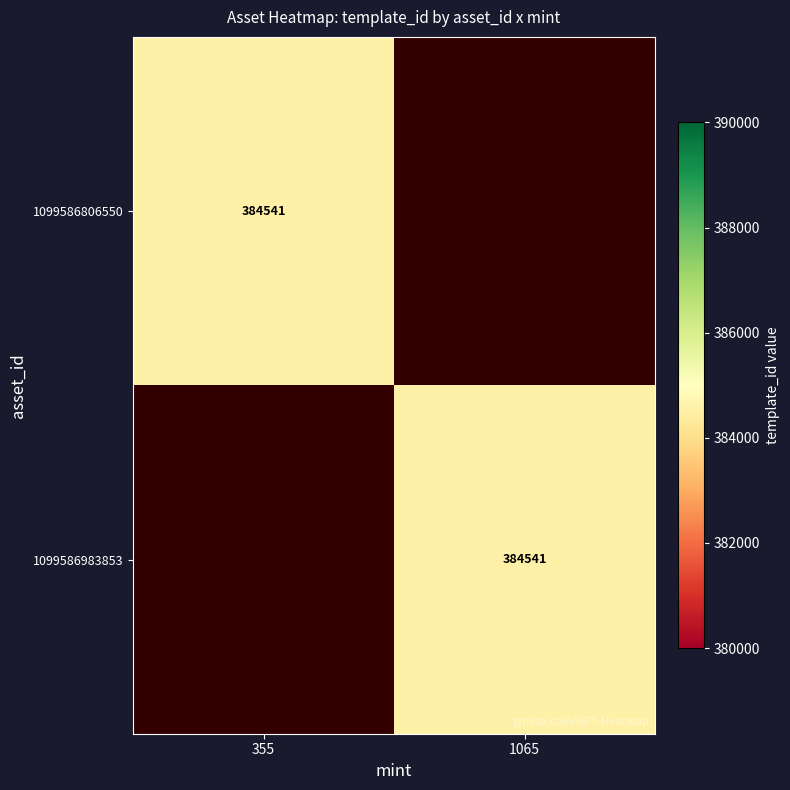

What is the total value across all series at 1065?

384541